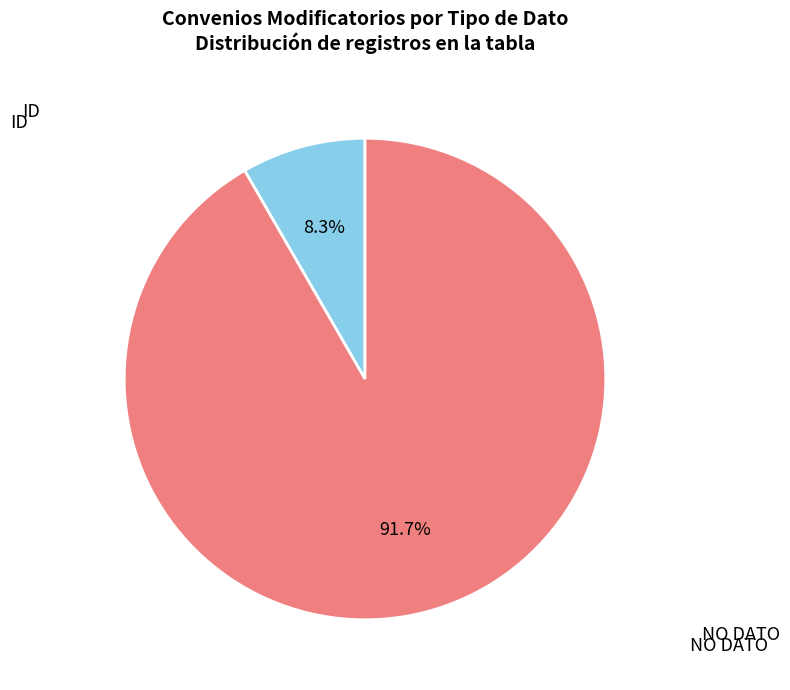

What percentage do NO DATO and ID together represent?

100.0%